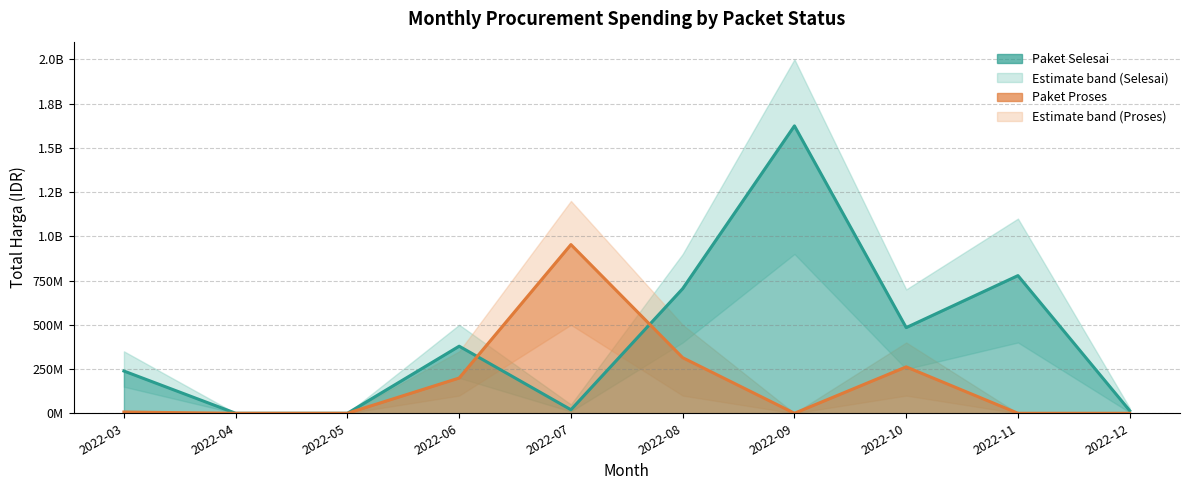

Reading left to right, extract all data points from this chart.

Total Harga (Paket Selesai): 2022-03=238728940	2022-04=0	2022-05=0	2022-06=379075000	2022-07=19950000	2022-08=704372000	2022-09=1624159000	2022-10=484105000	2022-11=777965000	2022-12=14750000
Total Harga (Paket Proses): 2022-03=6936000	2022-04=0	2022-05=0	2022-06=199200000	2022-07=953221780	2022-08=314121780	2022-09=0	2022-10=262118150	2022-11=0	2022-12=0